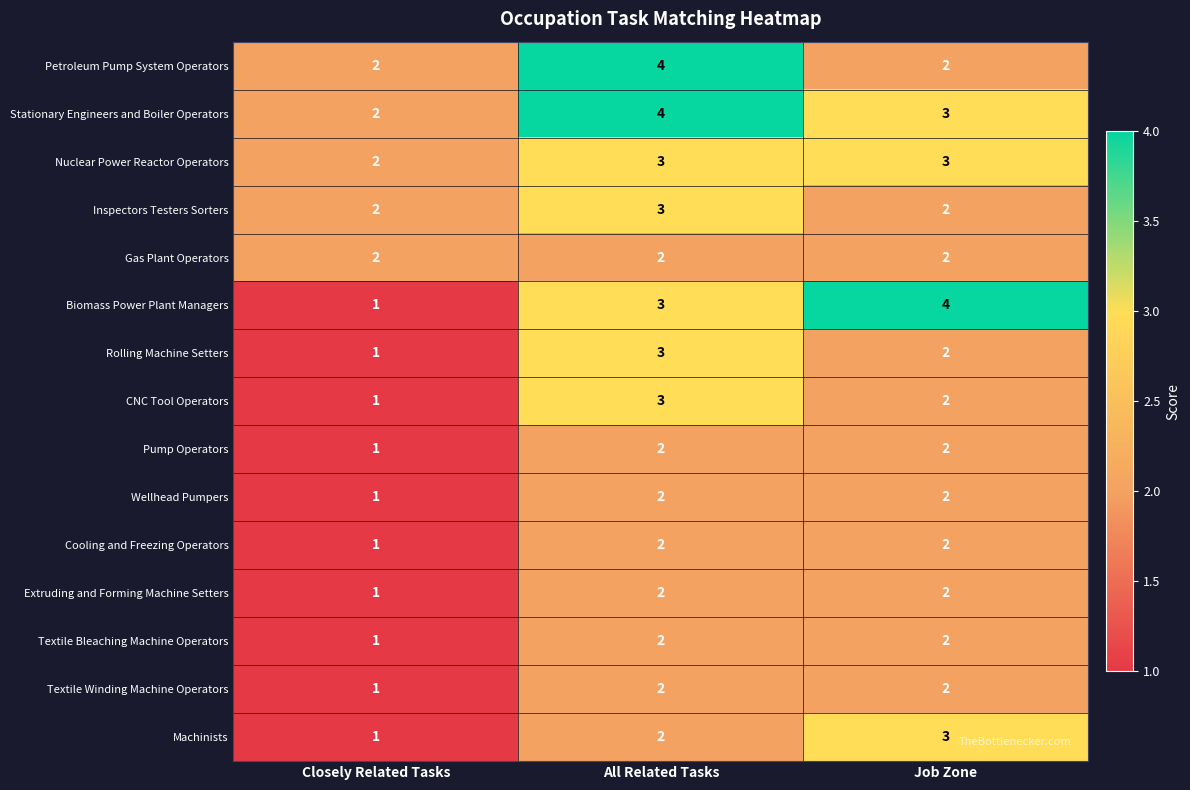

Which category has the lowest value across all series?

Closely Related Tasks